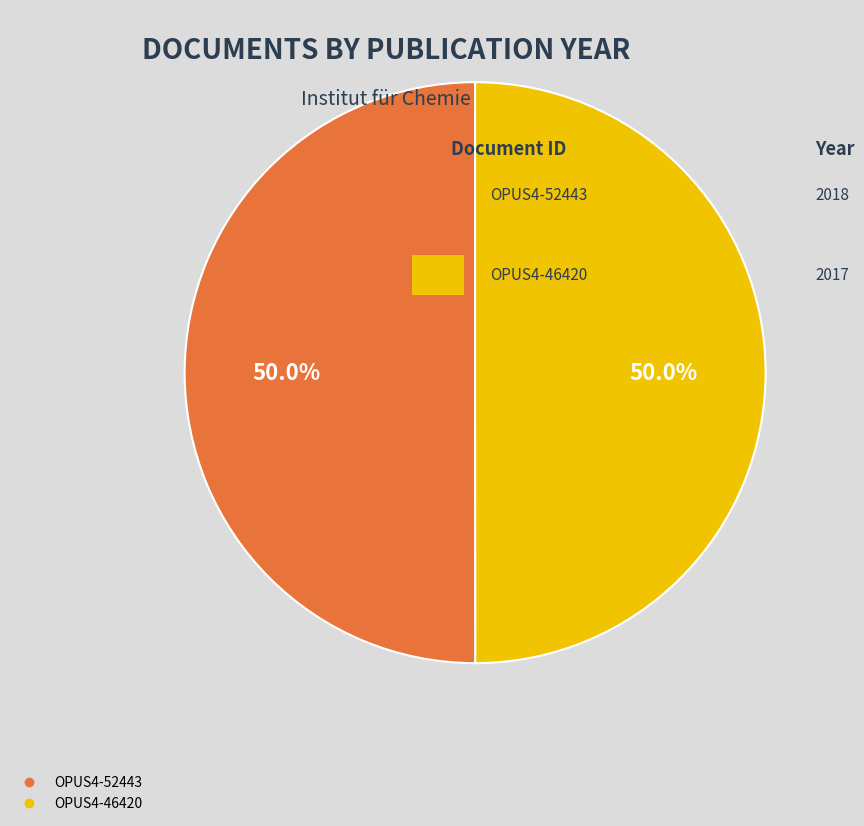

What percentage do OPUS4-52443 and OPUS4-46420 together represent?

100.0%